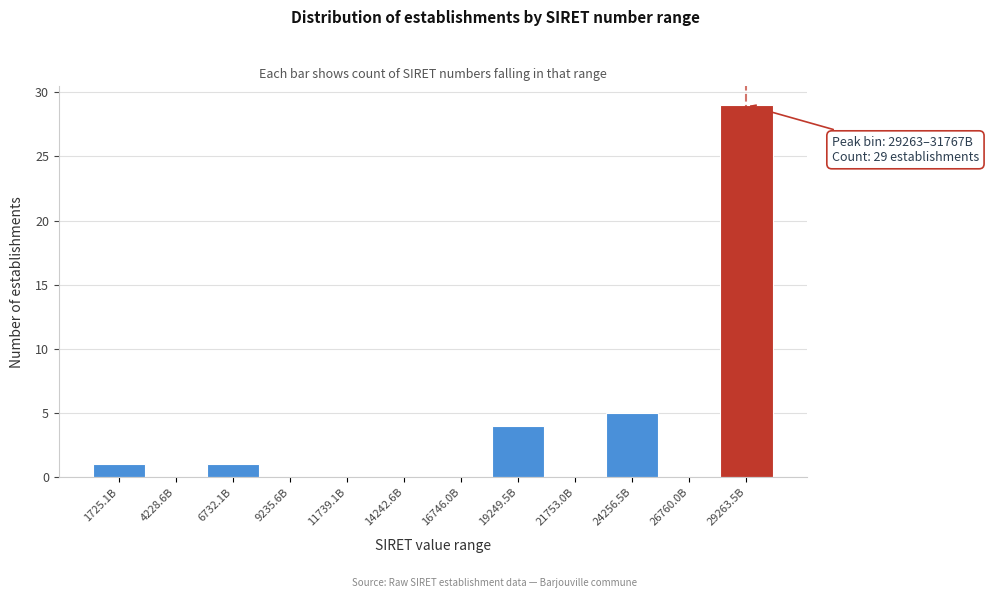

Reading left to right, transcribe all the data shown in this chart.

1725.1B=1	4228.6B=0	6732.1B=1	9235.6B=0	11739.1B=0	14242.6B=0	16746.0B=0	19249.5B=4	21753.0B=0	24256.5B=5	26760.0B=0	29263.5B=29